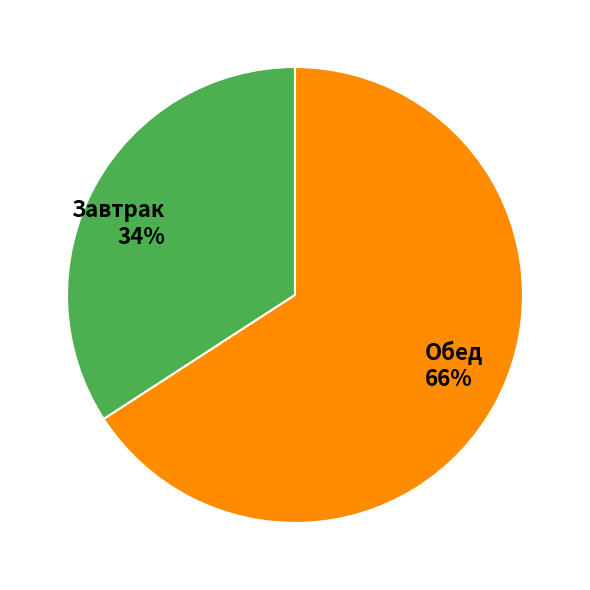

What percentage is the Завтрак slice, to the nearest percent?

34%